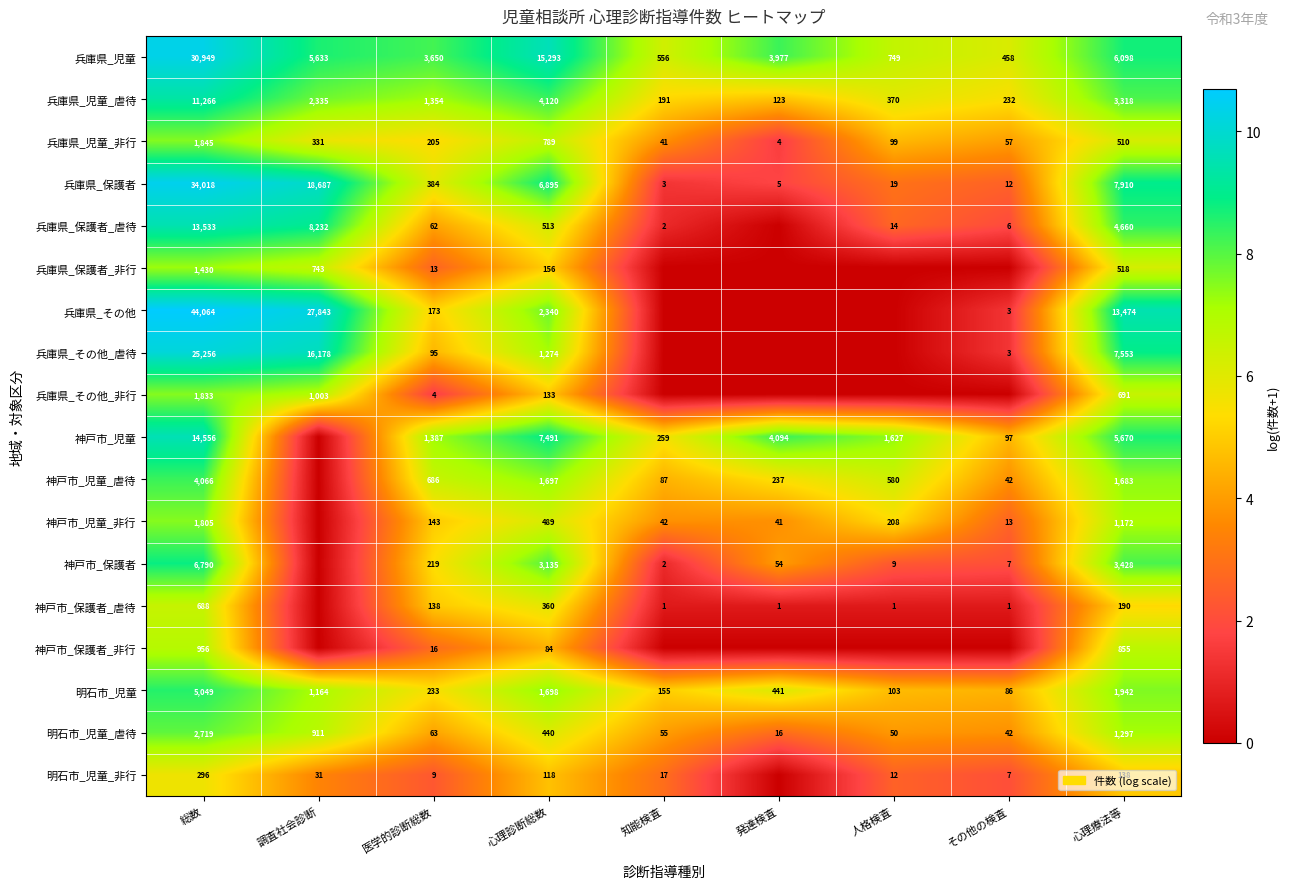

List the labels in order of 兵庫県_児童 value, smallest first.

その他の検査, 知能検査, 人格検査, 医学的診断総数, 発達検査, 調査社会診断, 心理療法等, 心理診断総数, 総数